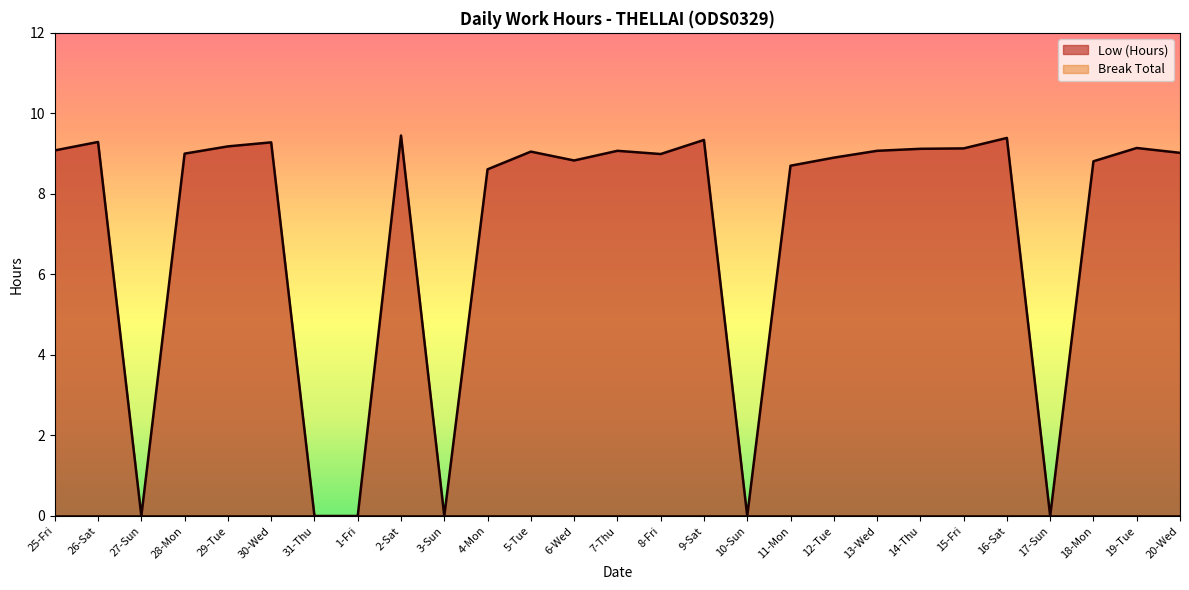

List the labels in order of value, largest first.

2-Sat, 16-Sat, 9-Sat, 26-Sat, 30-Wed, 29-Tue, 19-Tue, 15-Fri, 14-Thu, 25-Fri, 7-Thu, 13-Wed, 5-Tue, 20-Wed, 28-Mon, 8-Fri, 12-Tue, 6-Wed, 18-Mon, 11-Mon, 4-Mon, 27-Sun, 31-Thu, 1-Fri, 3-Sun, 10-Sun, 17-Sun